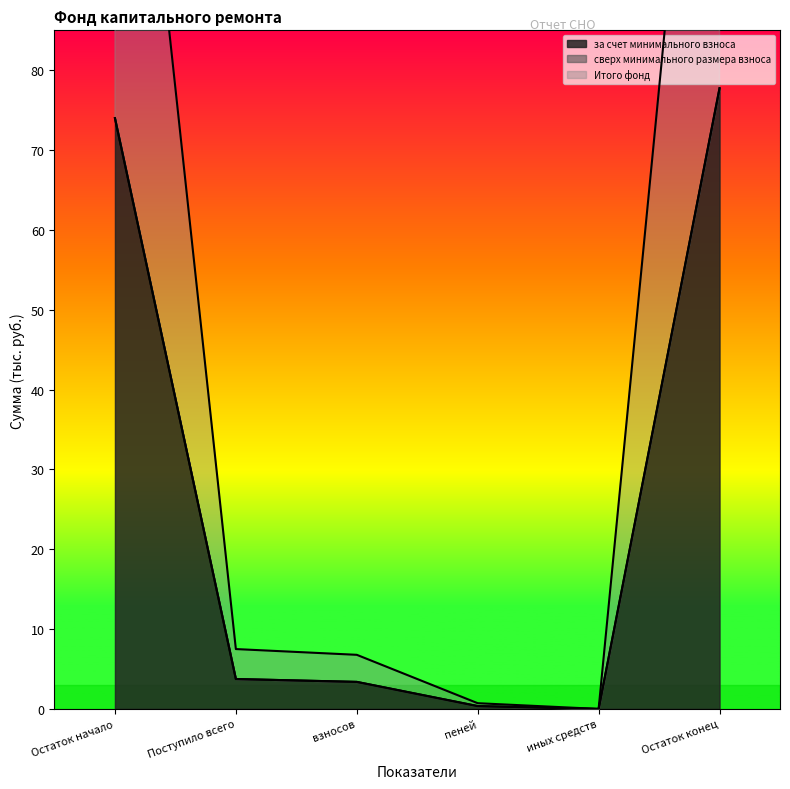

Is the value of Итого фонд at иных средств greater than the value of за счет минимального взноса at Остаток конец?

No